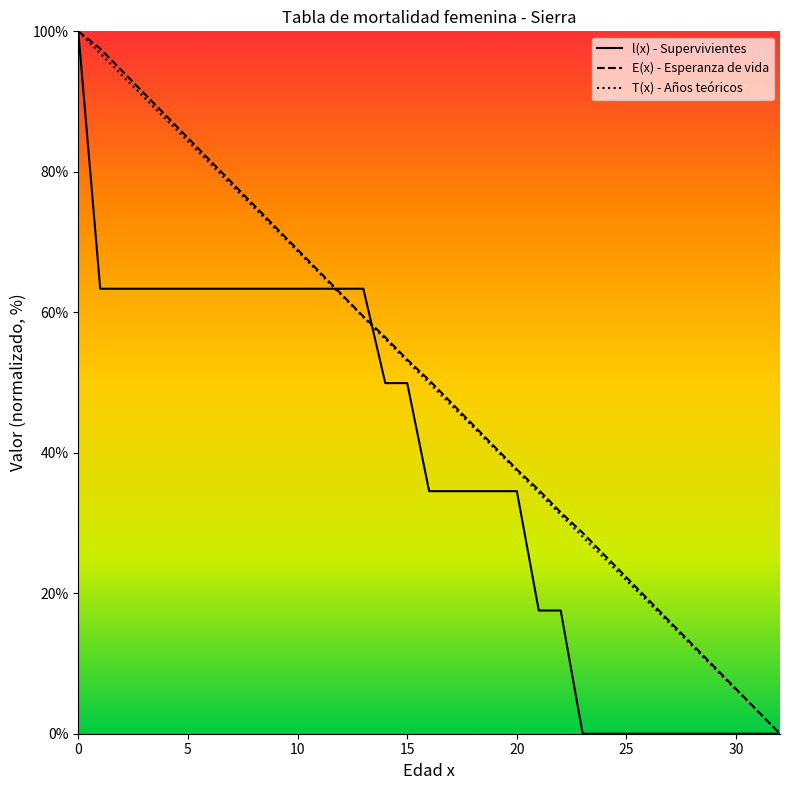

What is the spread (max minus min) of values at 15?

3.3